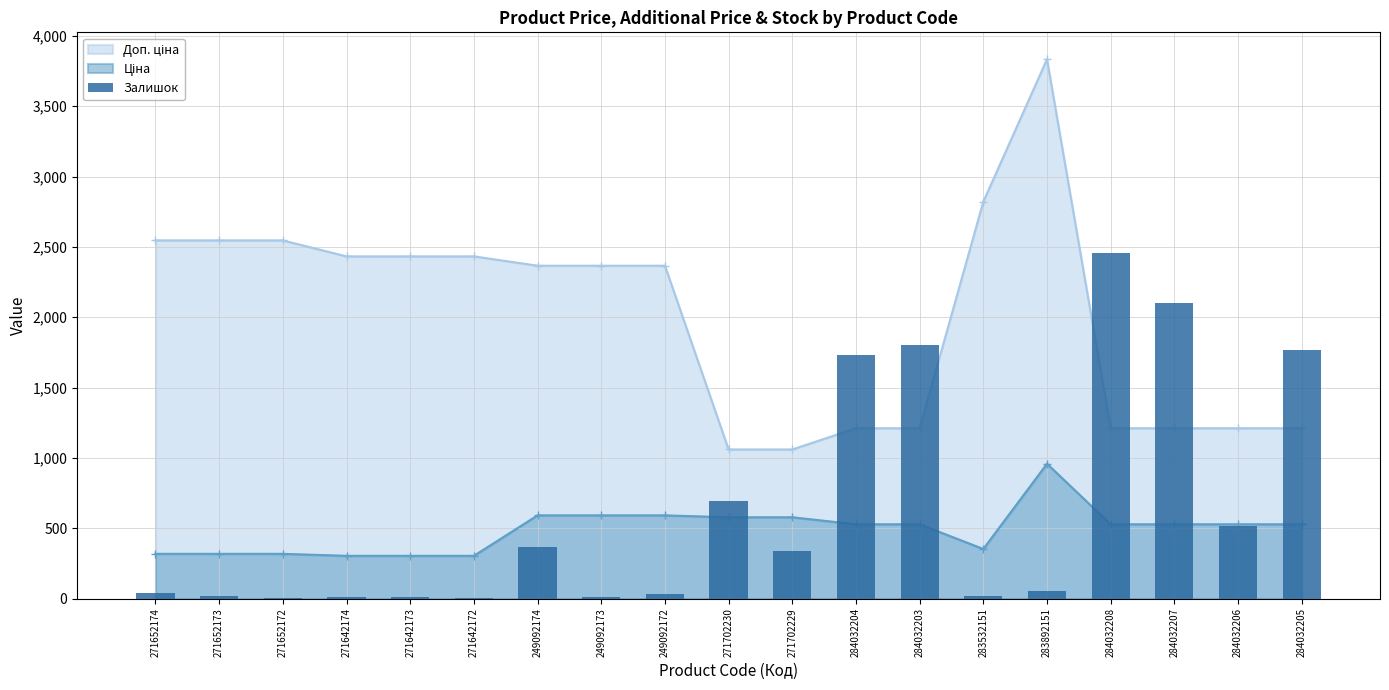

Between 284032205 and 271642172, which is larger?

284032205